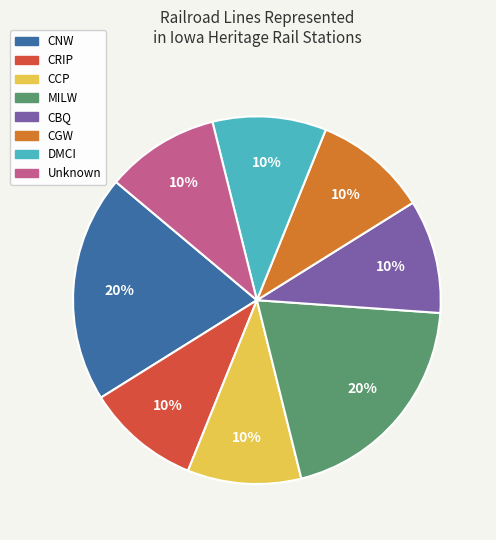

How many slices are in this pie chart?

8